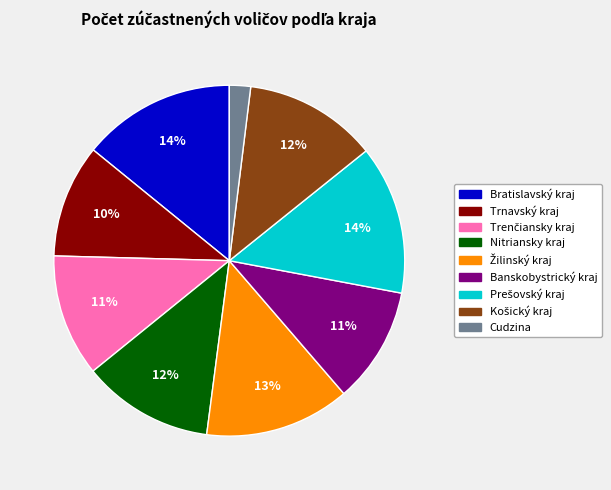

Is the sum of Banskobystrický kraj and Bratislavský kraj greater than half?

No